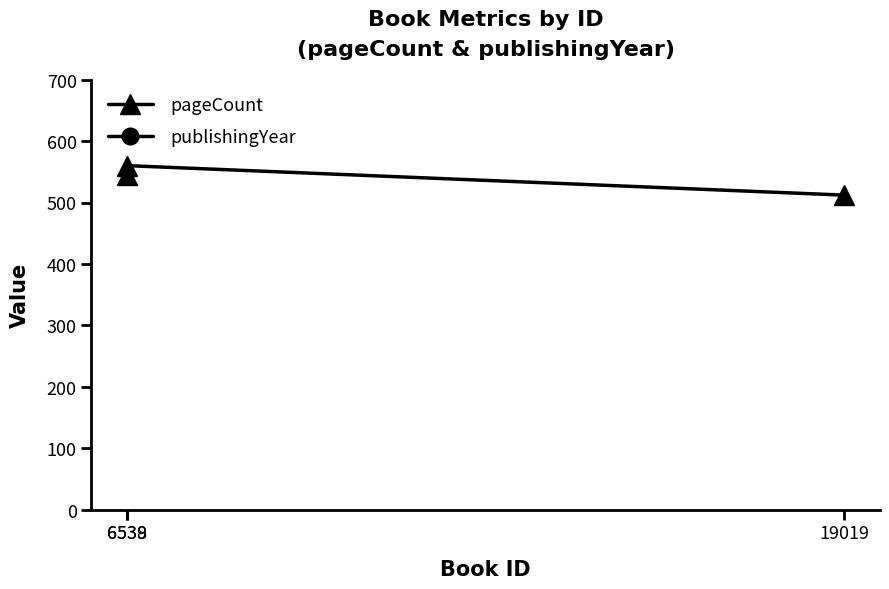

List the labels in order of pageCount value, smallest first.

19019, 6538, 6539